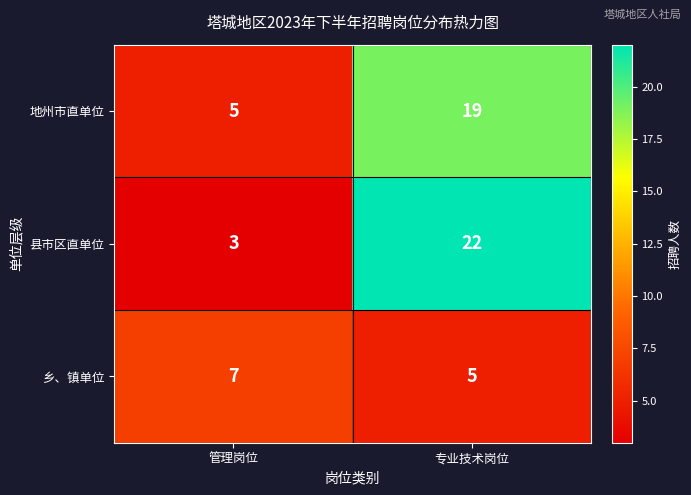

What is the difference between the 县市区直单位 values at 专业技术岗位 and 管理岗位?

19